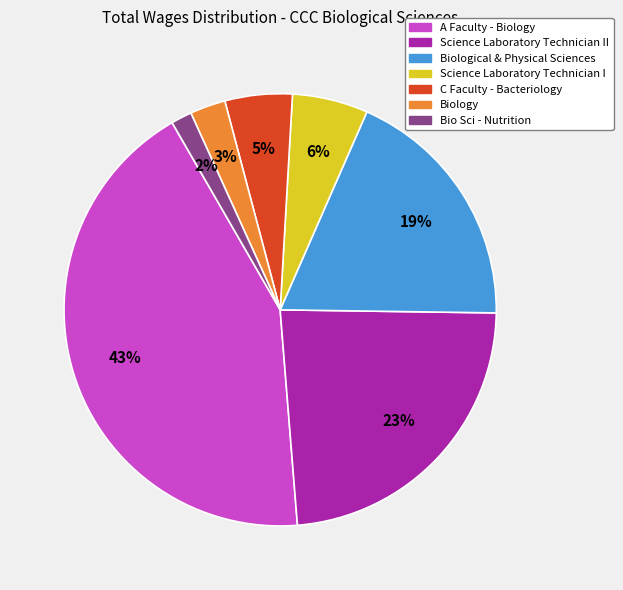

Is there a majority slice in this chart?

No